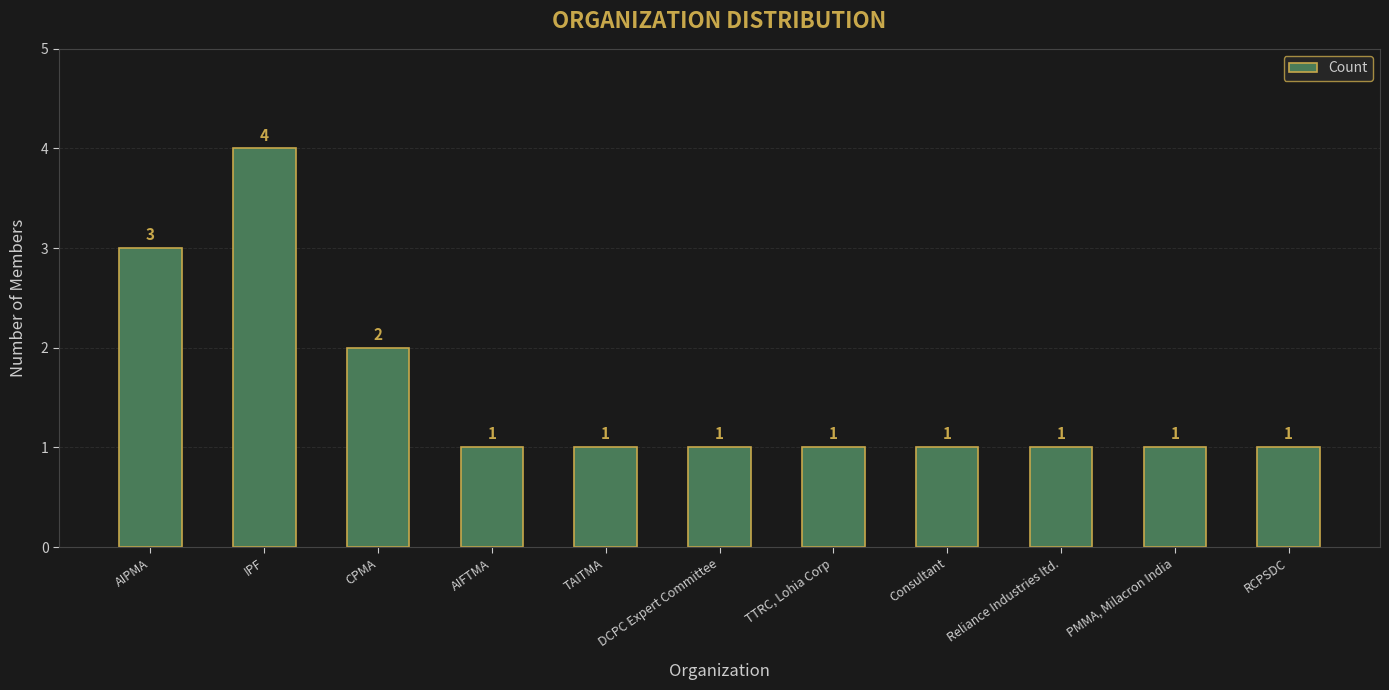

What is the average value?

2